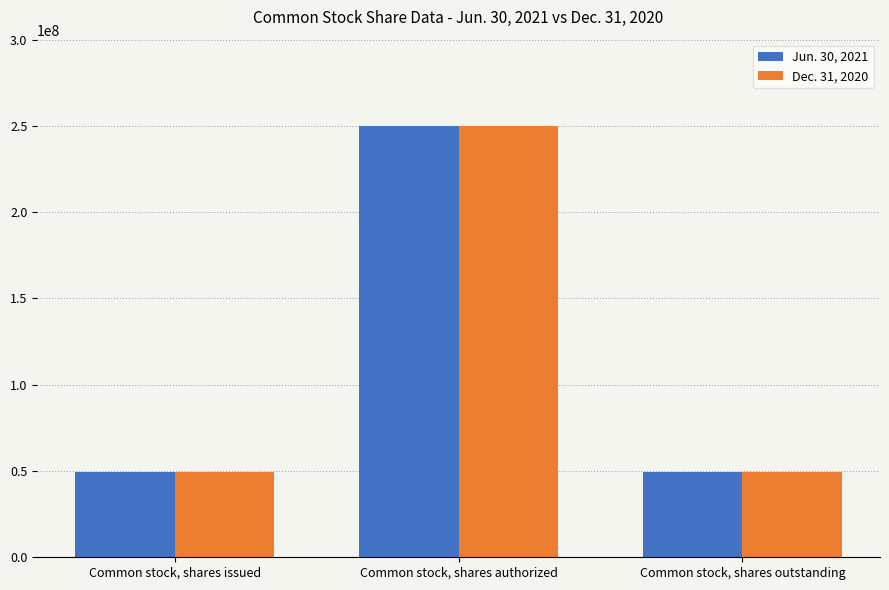

What is the lowest value of the Jun. 30, 2021 series?

49511775